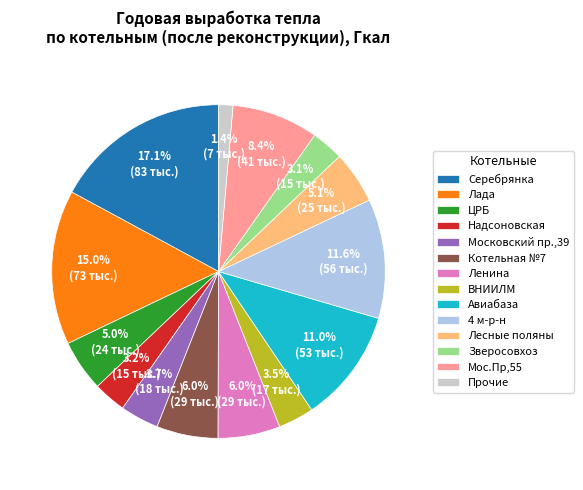

Is there a majority slice in this chart?

No